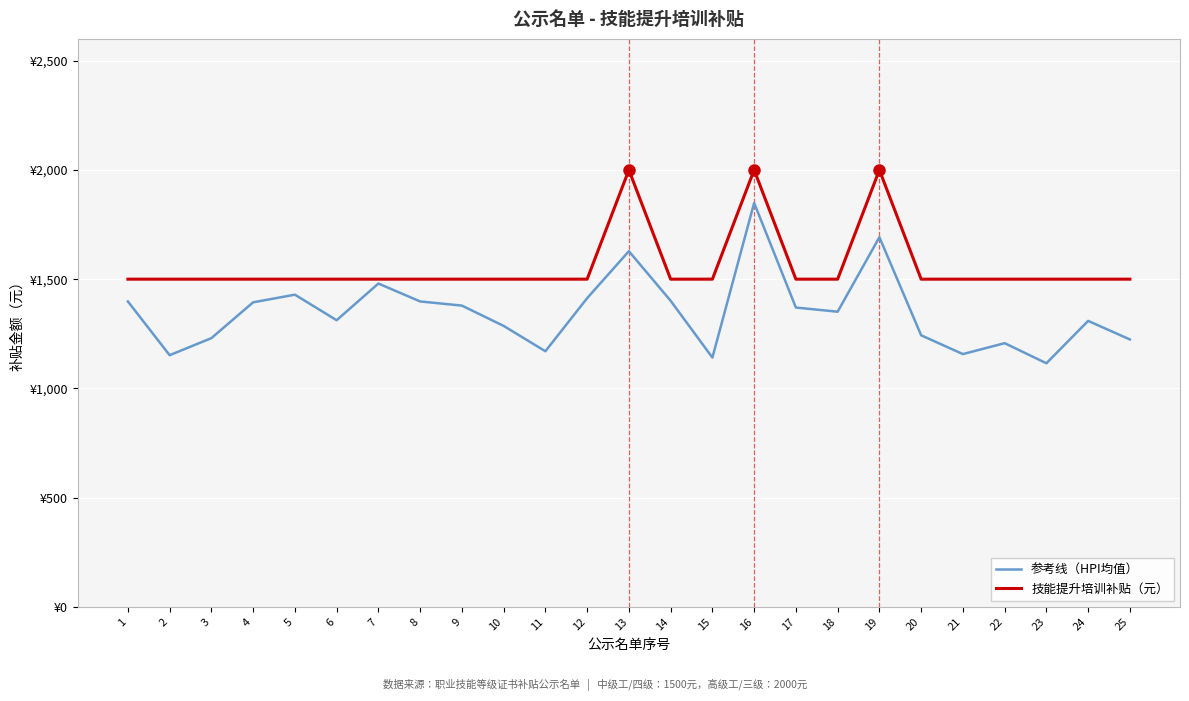

True or false: 参考线（HPI均值） and 技能提升培训补贴（元） cross at least once.

False